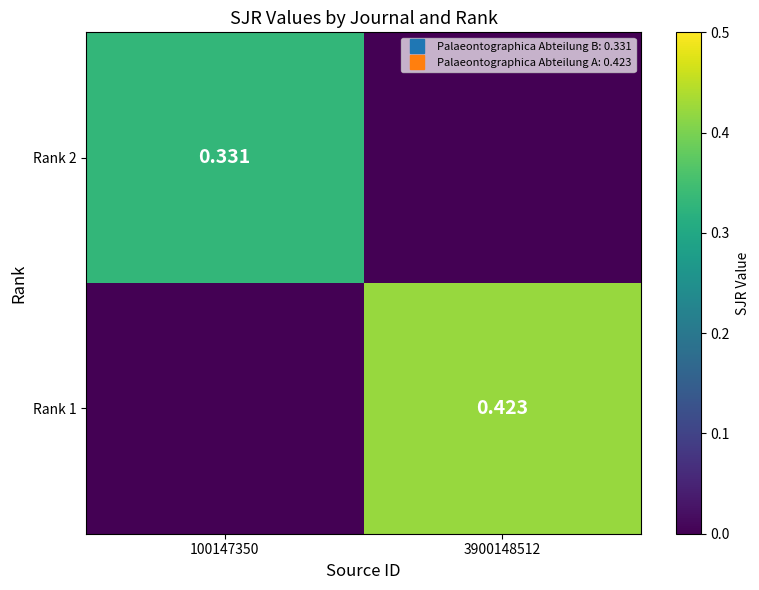

The value of Rank 1 at 3900148512 is 0.4. True or false?

True